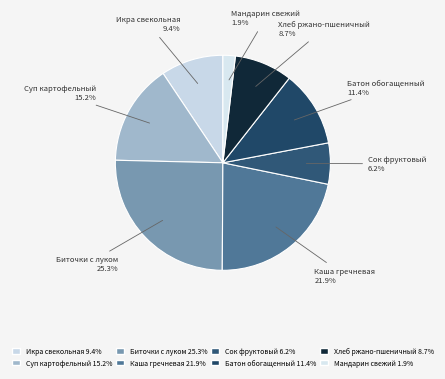

What percentage do Икра свекольная and Биточки с луком together represent?

34.7%